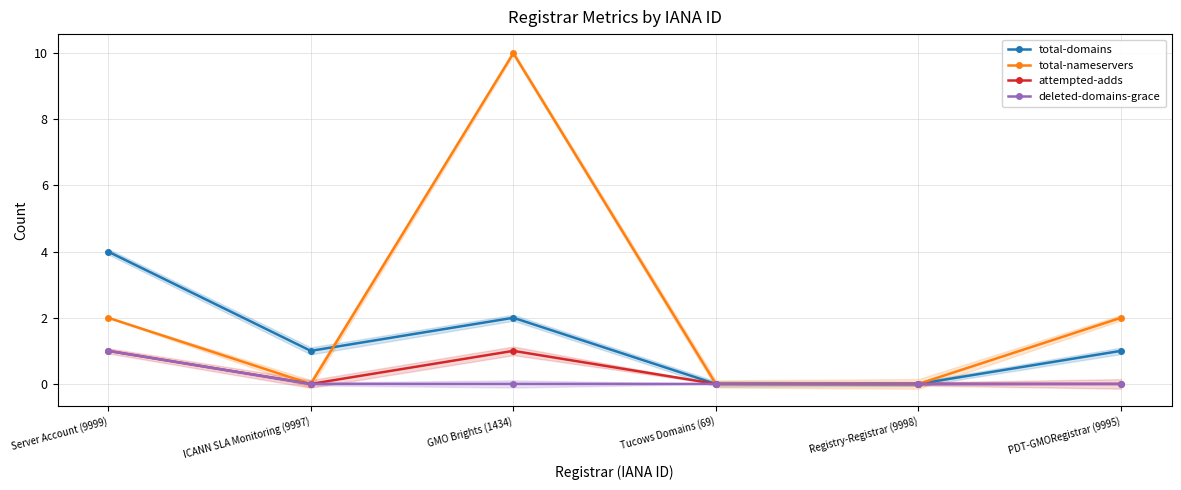

What position from the left is ICANN SLA Monitoring (9997)?

2